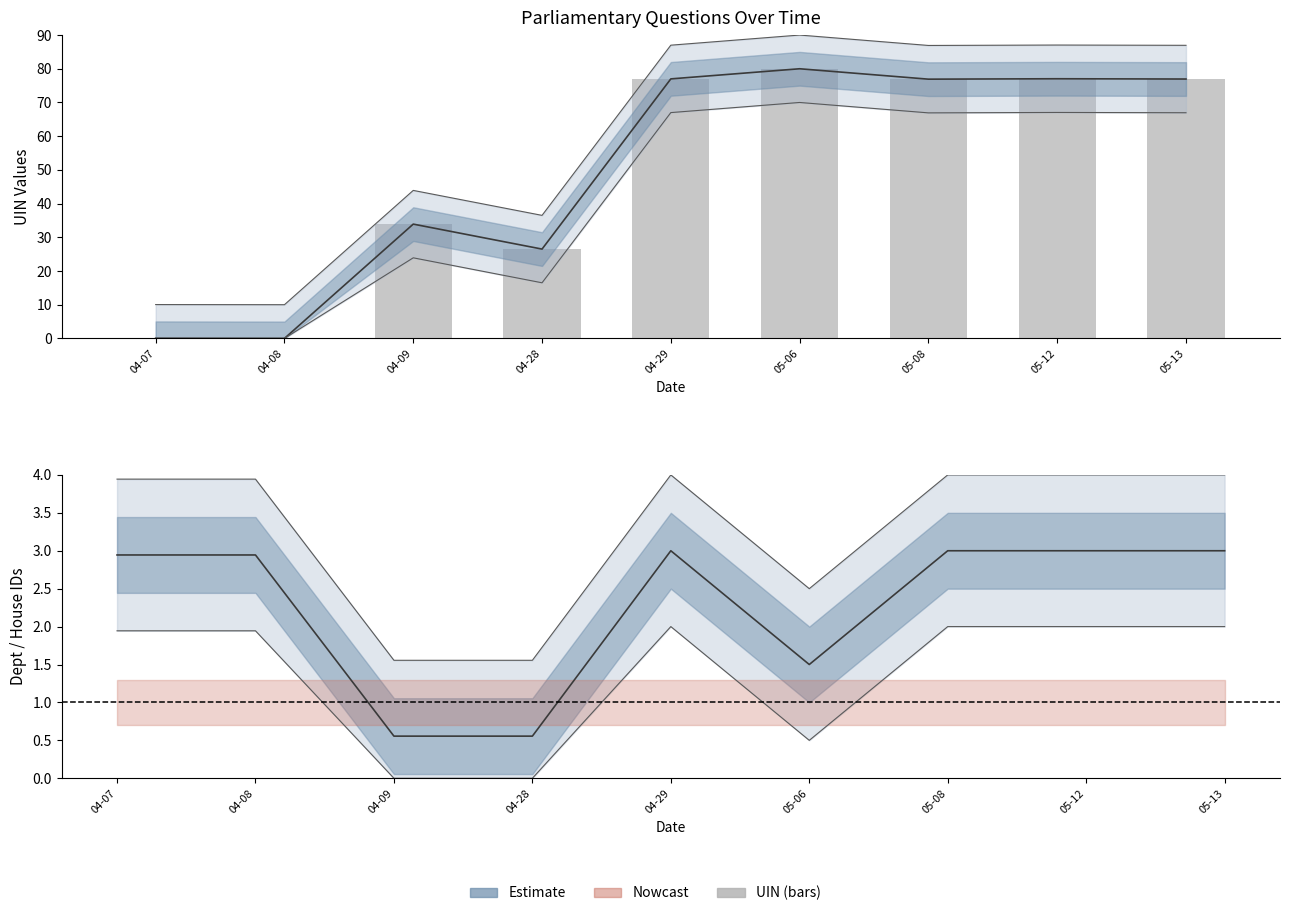

What position from the right is 04-09?

7